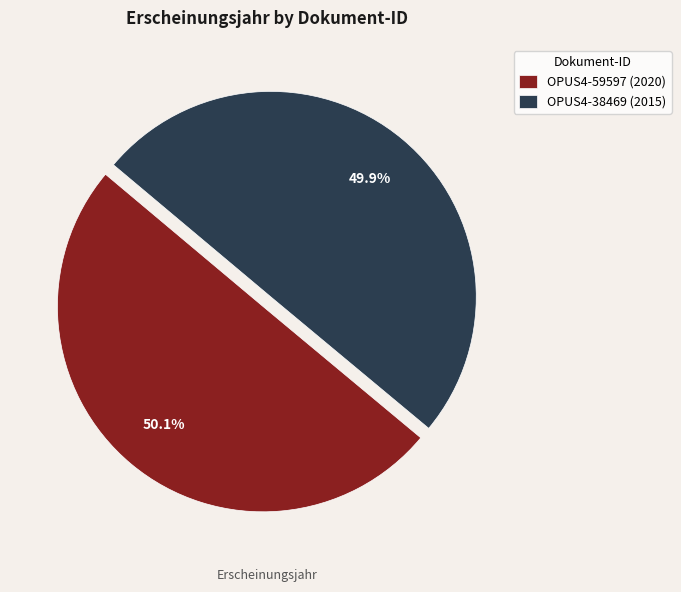

Does any single category account for the majority?

Yes